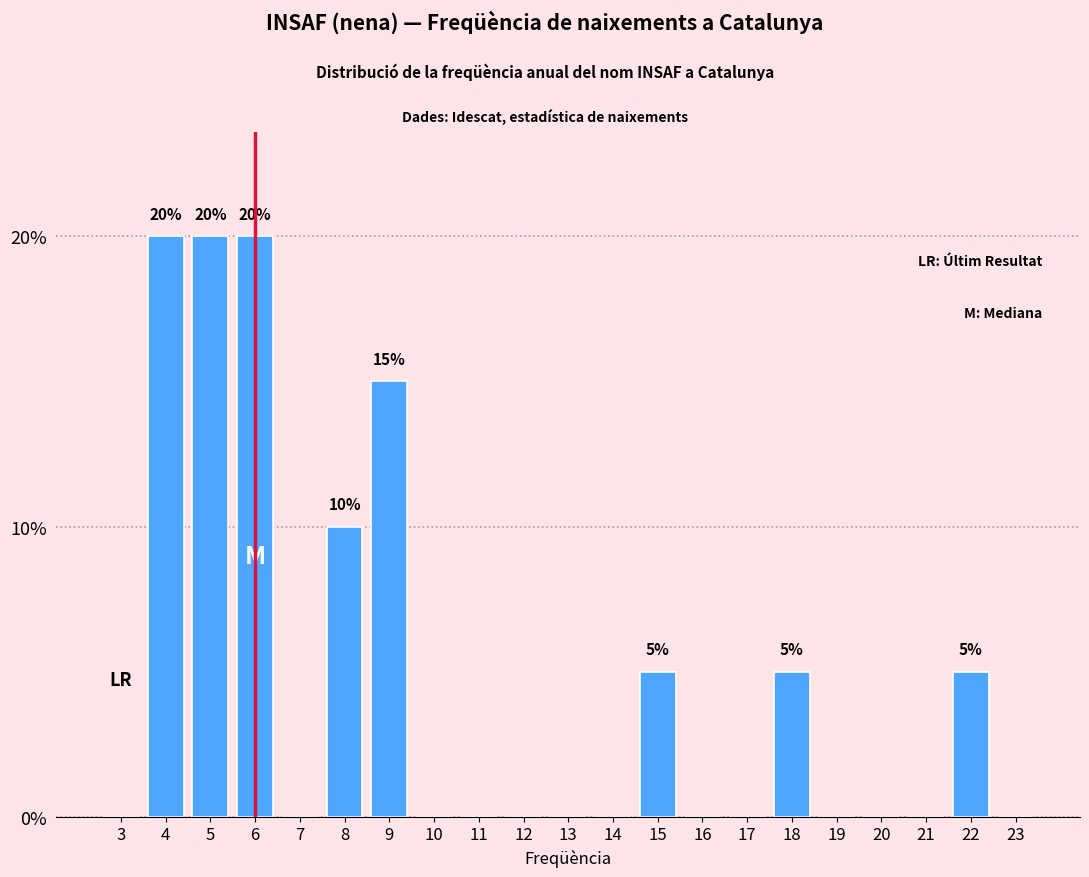

Reading left to right, extract all data points from this chart.

3=0	4=20	5=20	6=20	7=0	8=10	9=15	10=0	11=0	12=0	13=0	14=0	15=5	16=0	17=0	18=5	19=0	20=0	21=0	22=5	23=0